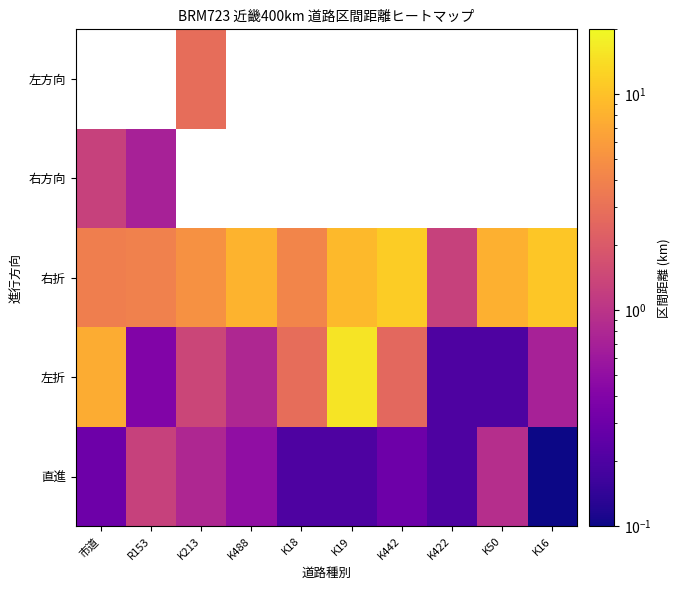

Rank the categories by 右折 value from lowest to highest.

K422, 市道, R153, K18, K213, K50, K488, K19, K16, K442